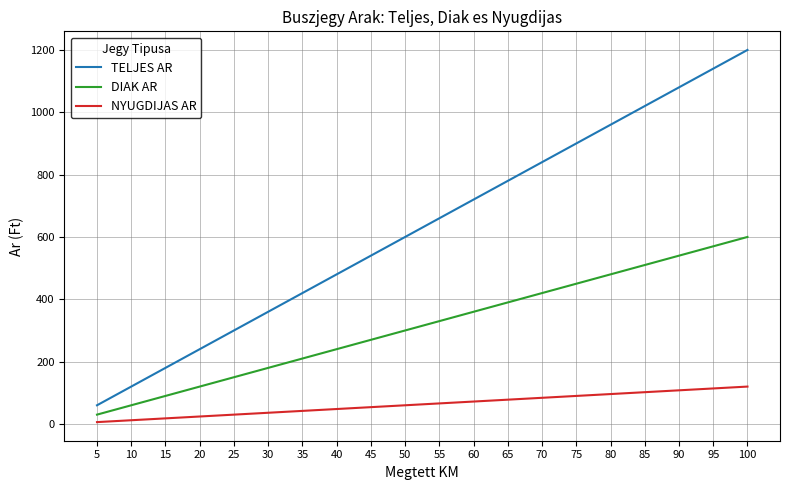

What is the total value across all series at 95?

1824